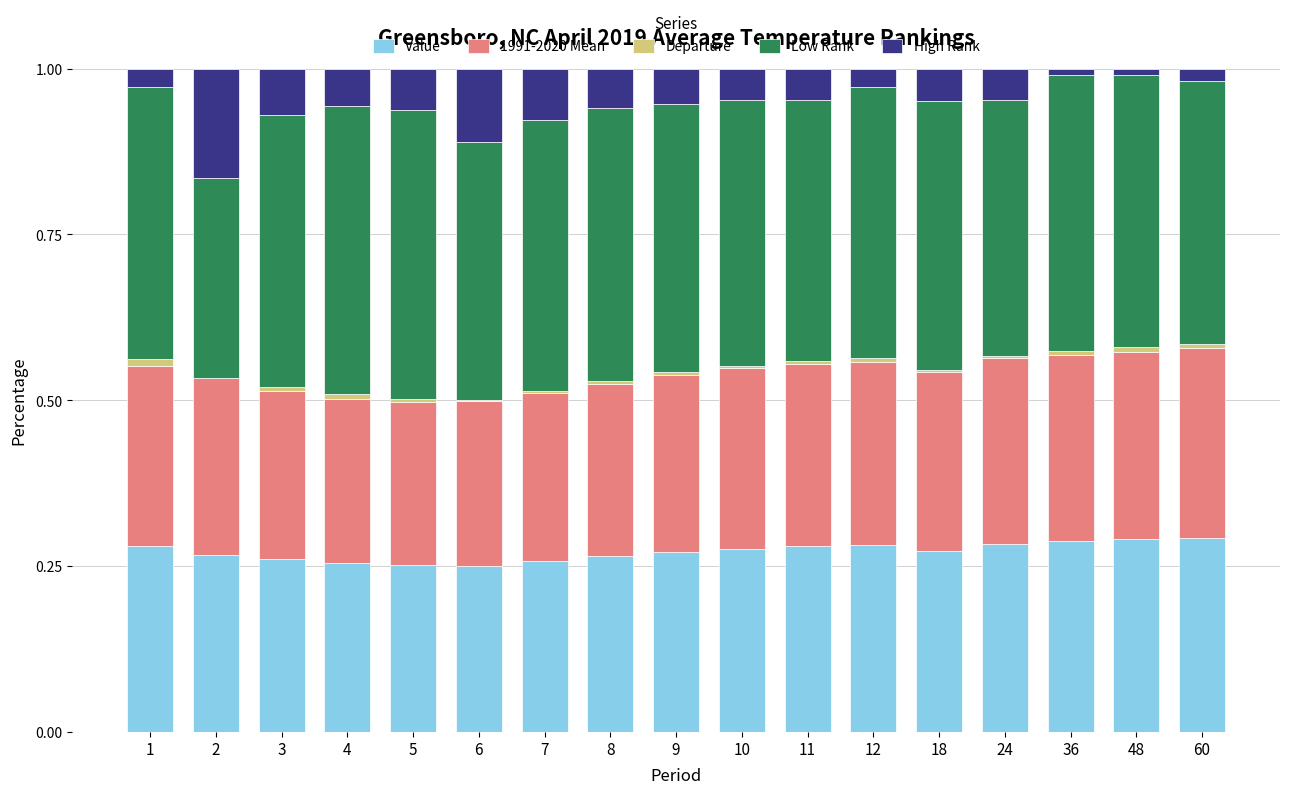

Is it true that Value equals 0.4 at 10?

False